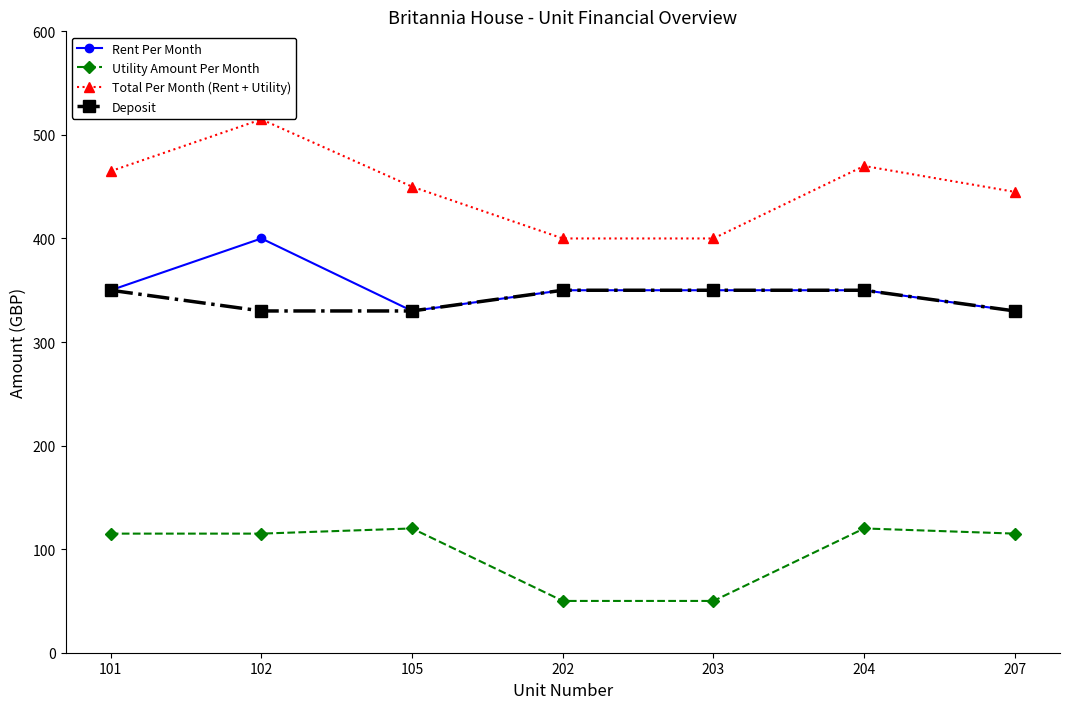

What is the average value of the Total Per Month (Rent + Utility) series?

449